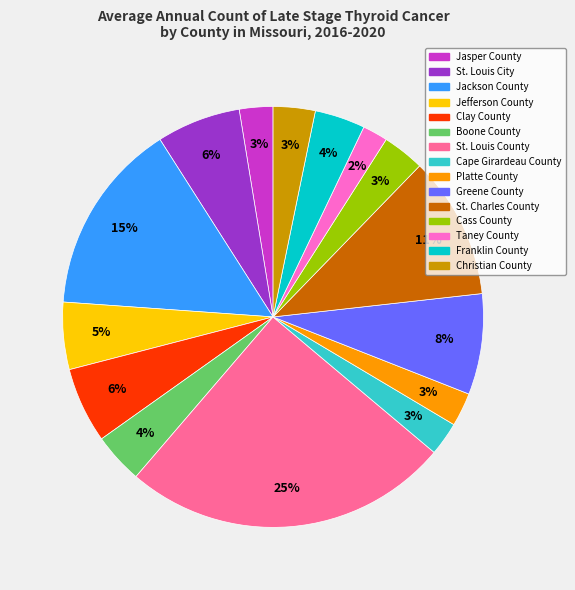

Which has a higher value, Boone County or Jasper County?

Boone County